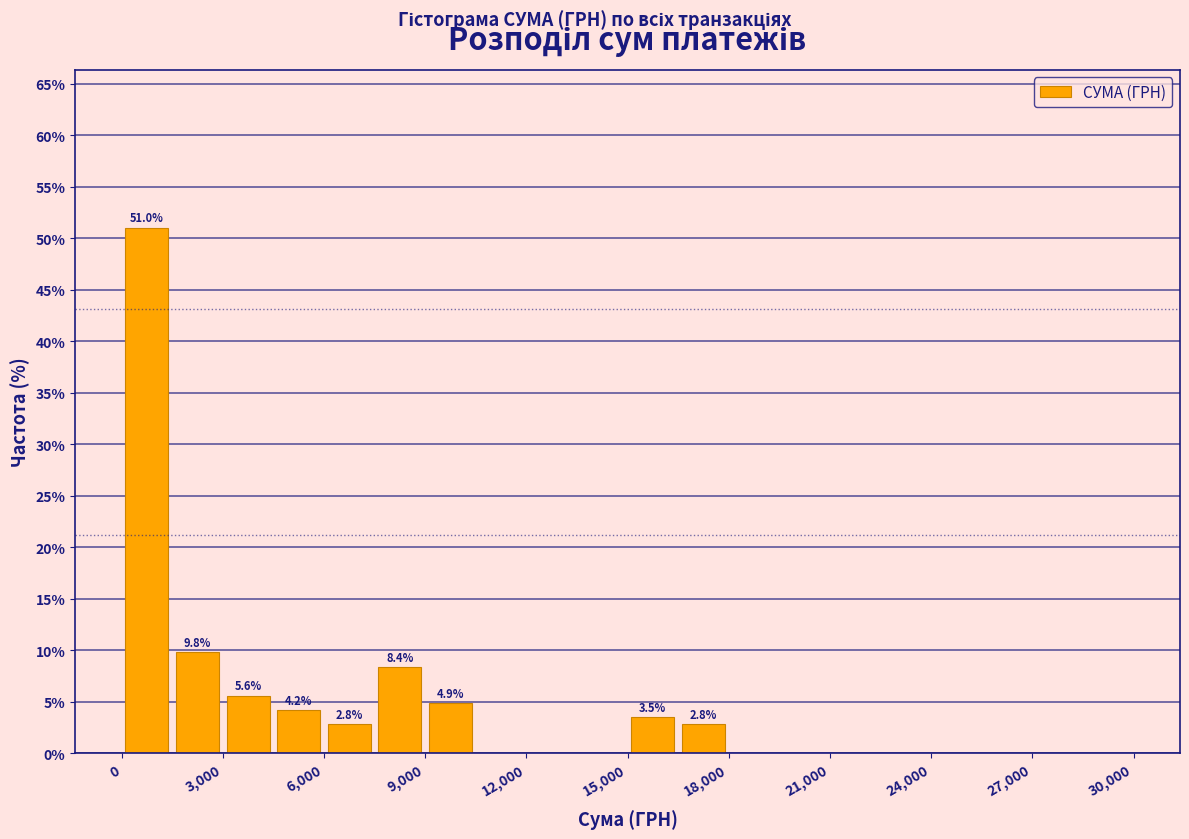

Around what value on the x-axis is the tallest bar? Give the approximate position of its centre, as read against the axis.

1000